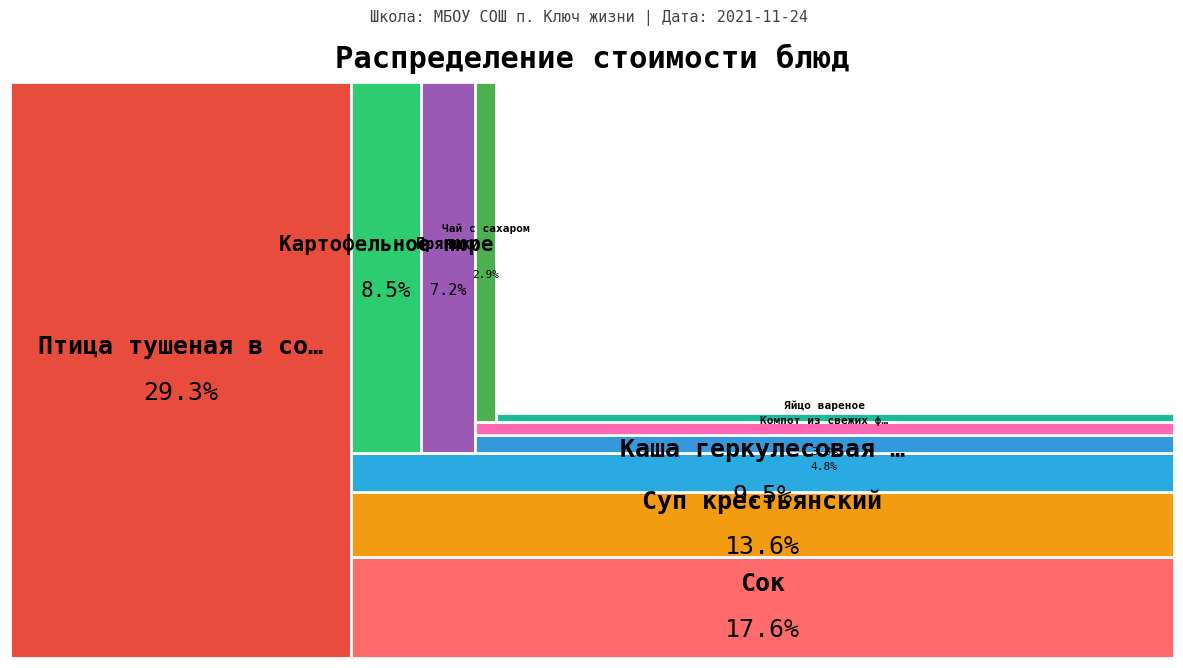

Is it true that Пряники is 1% of the pie?

False